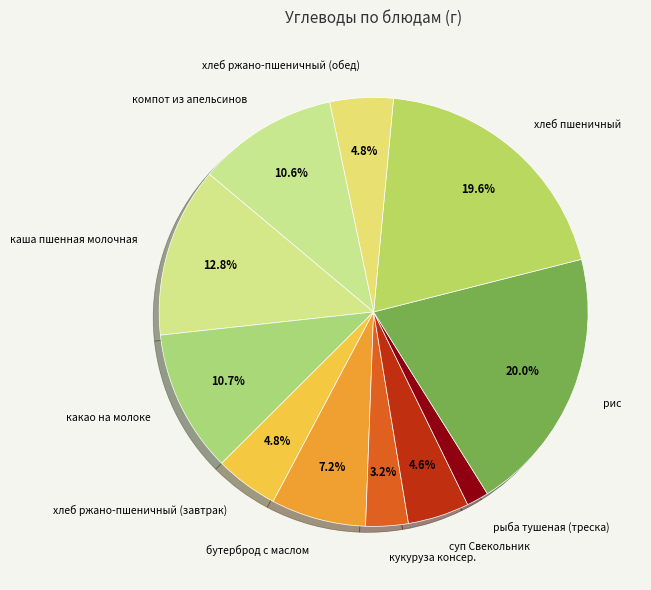

To the nearest percent, what portion does компот из апельсинов represent?

11%